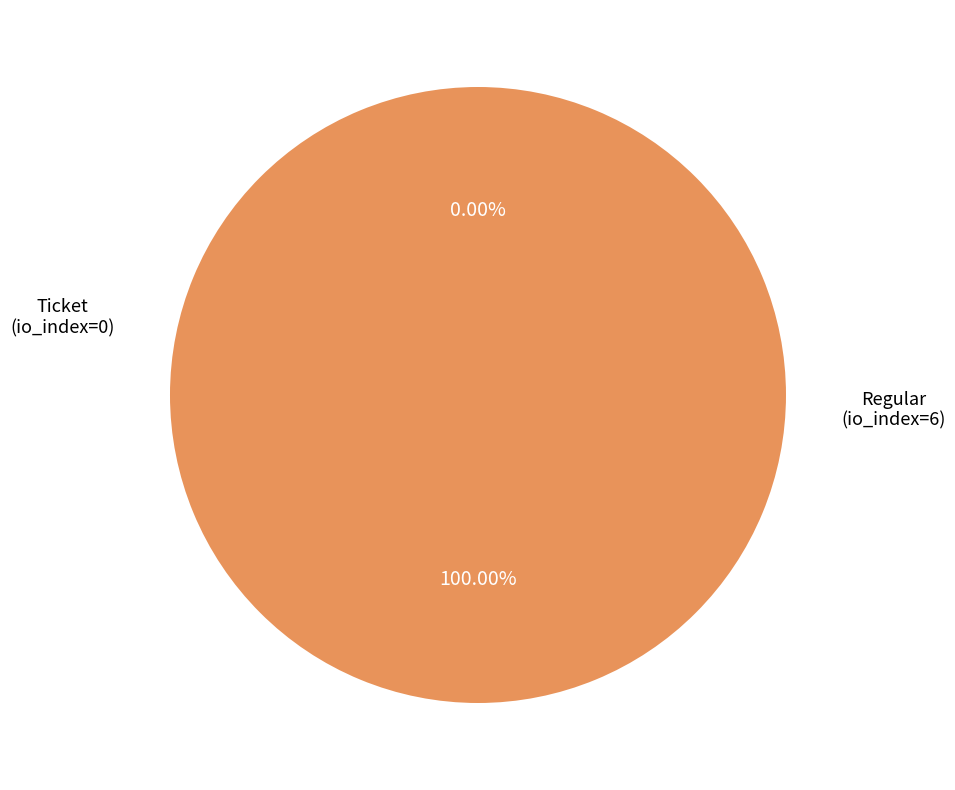

To the nearest percent, what is the difference between the Ticket (io_index=0) and Regular (io_index=6) slice percentages?

100%